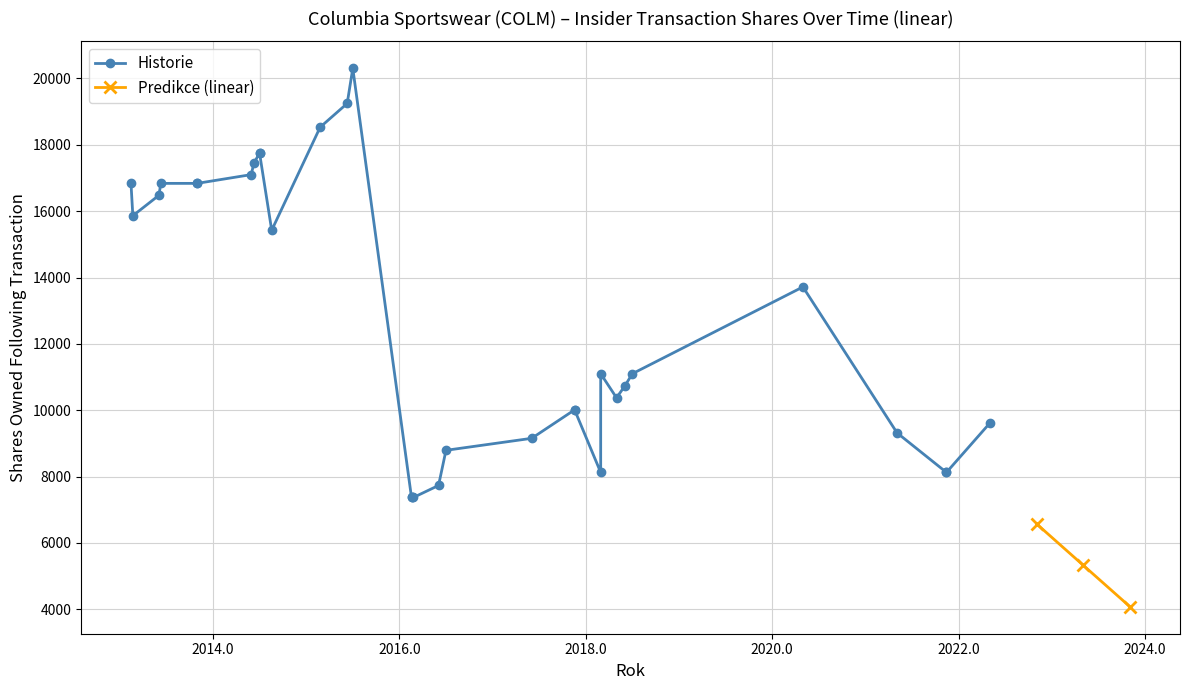

What is the lowest value of the Predikce (linear) series?

4072.2